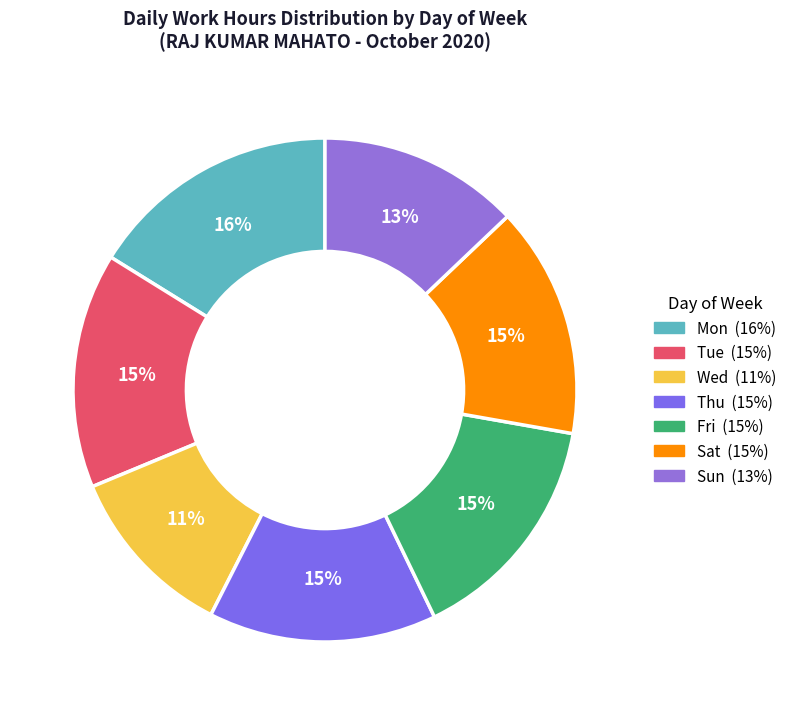

How many slices are in this pie chart?

7